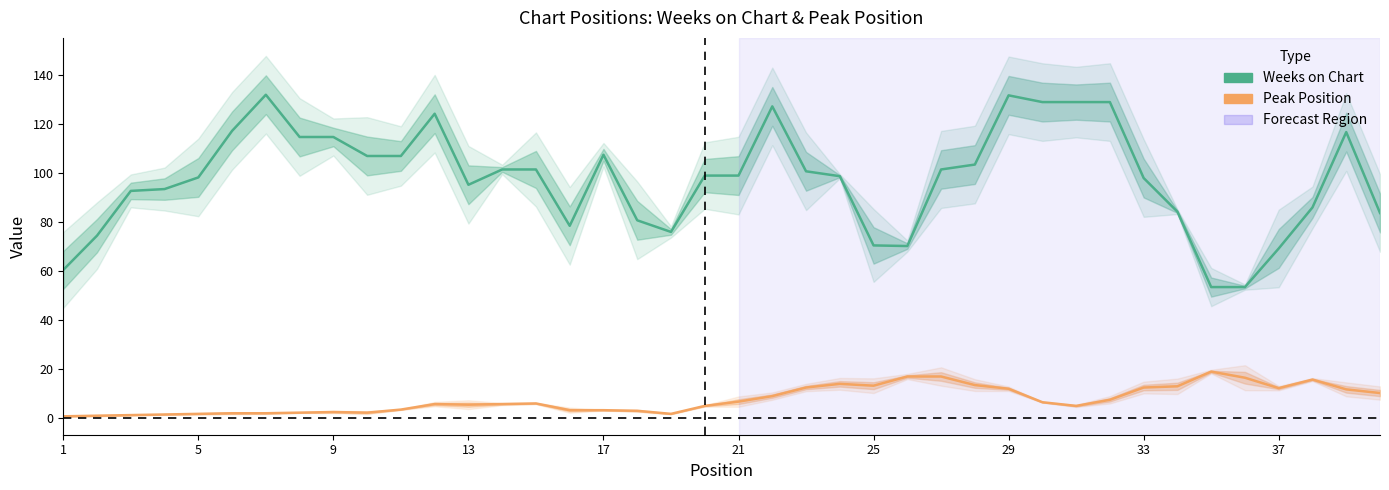

What is the value of the Peak Position point at the 5th from the left?

1.8